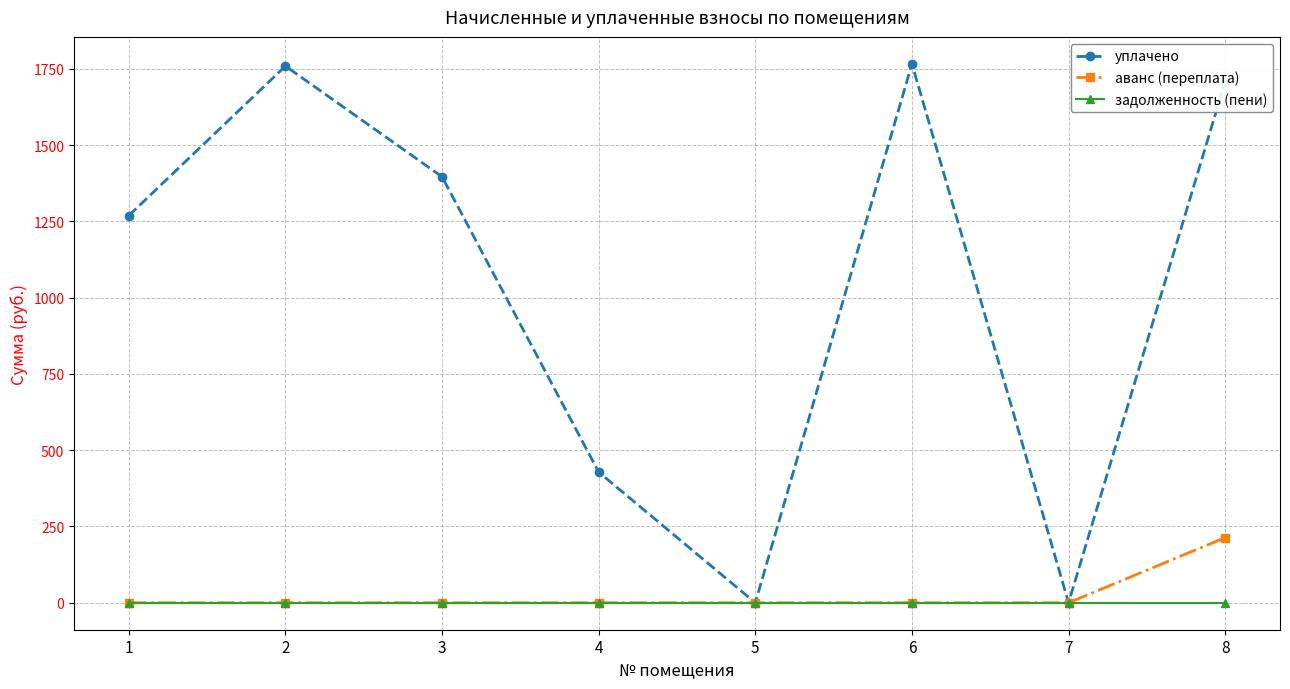

How many series are shown in this chart?

3